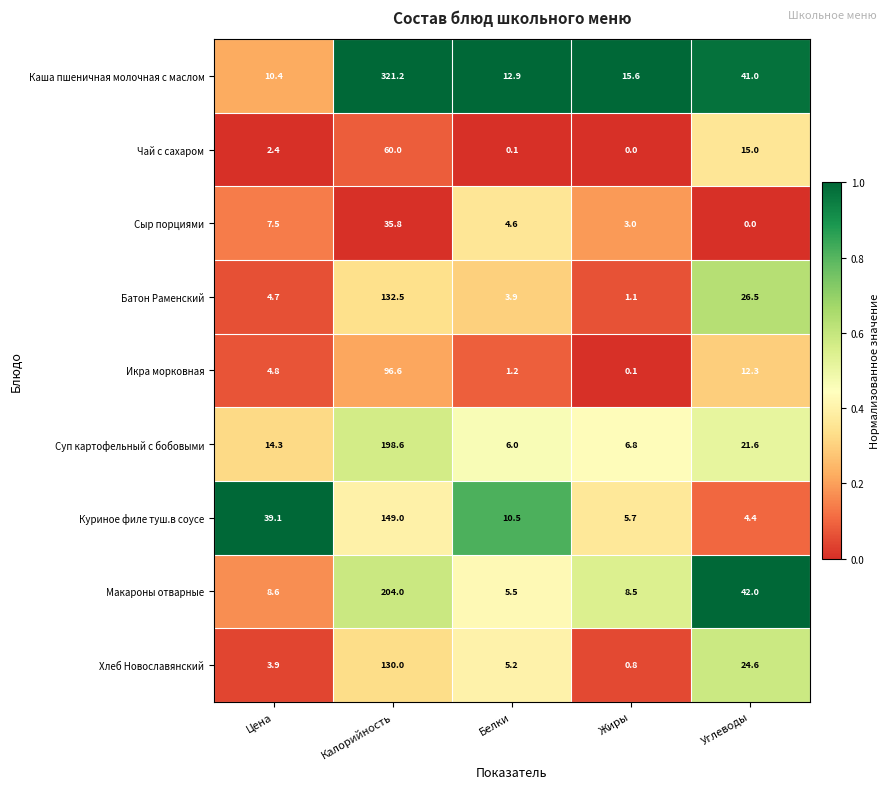

How many categories are shown in the chart?

5